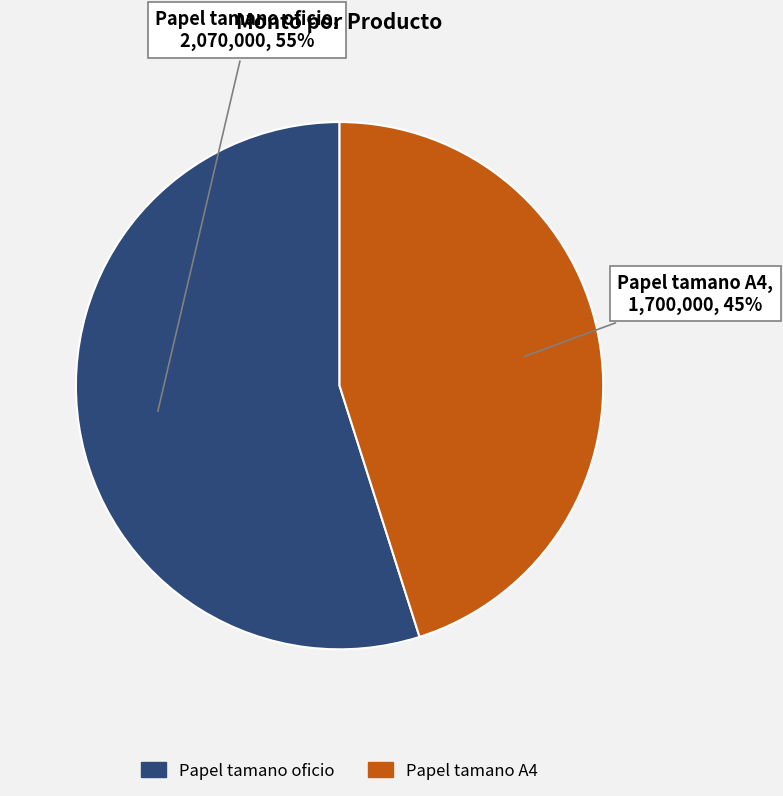

Is the sum of Papel tamano oficio and Papel tamano A4 greater than half?

Yes